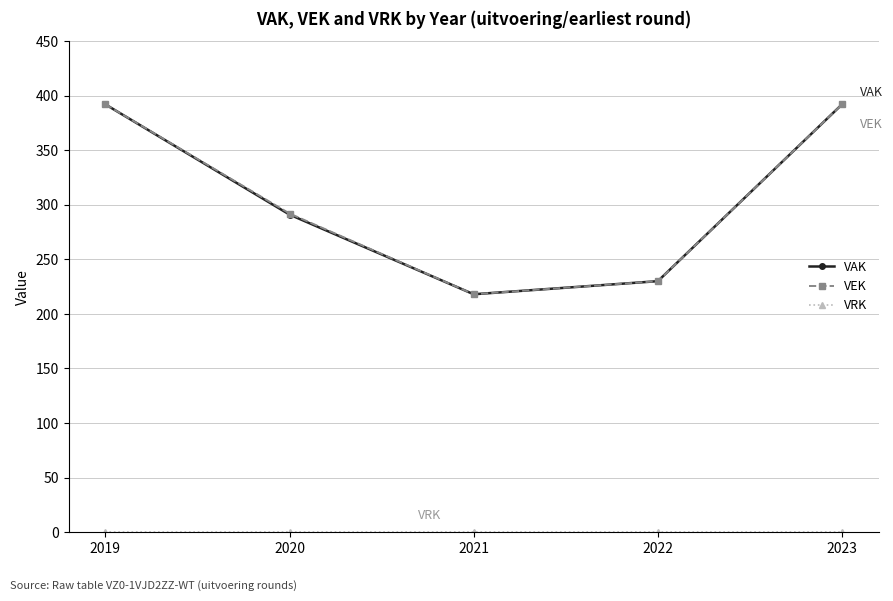

Does the chart have visible grid lines?

Yes